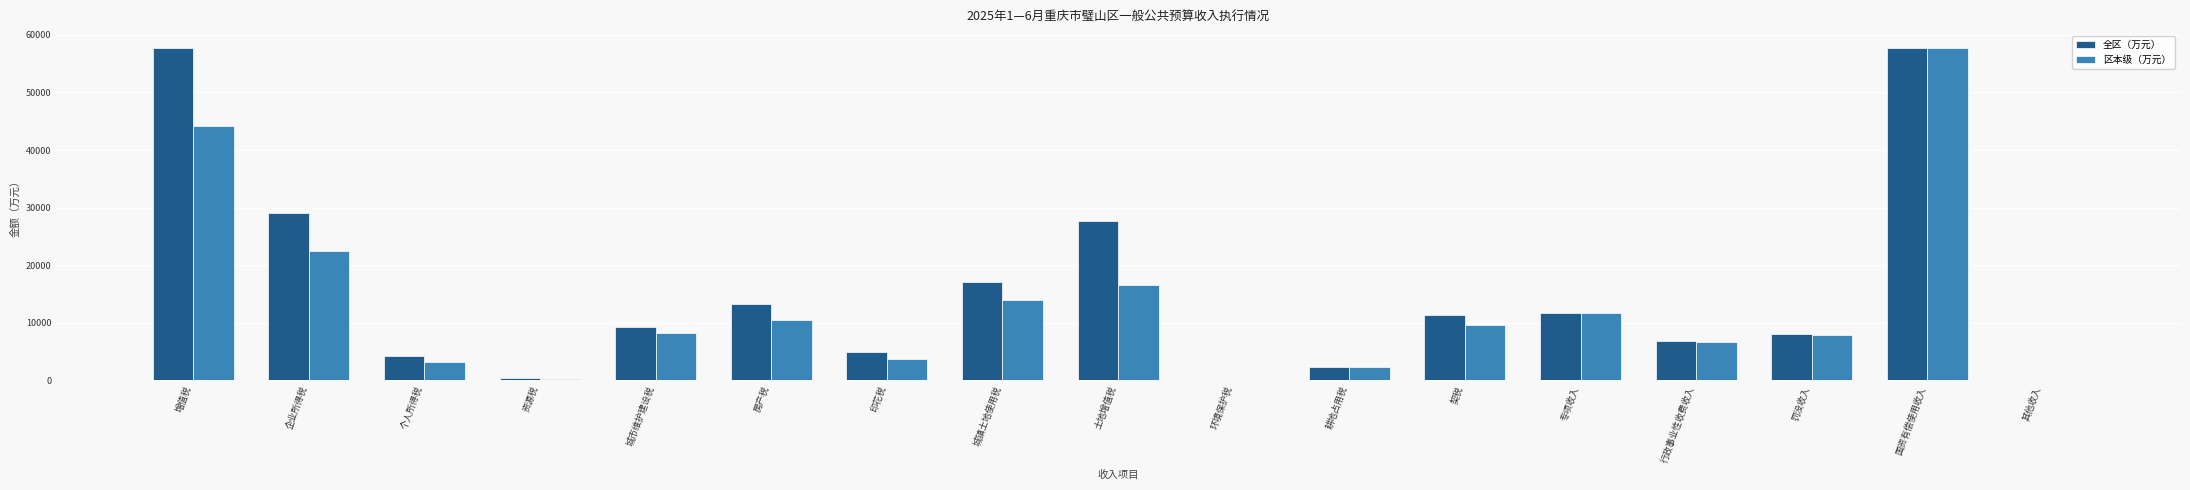

Where does the 区本级（万元） series first go above 8271?

增值税